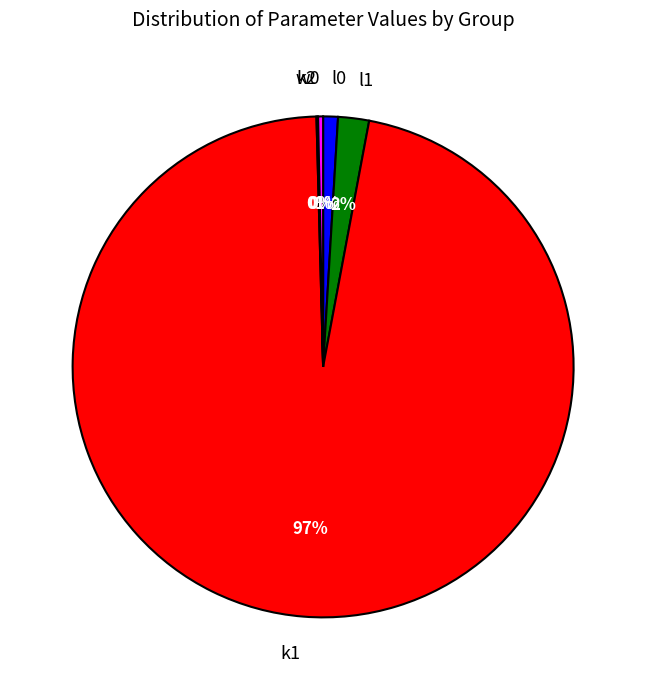

Which slice is the largest?

k1